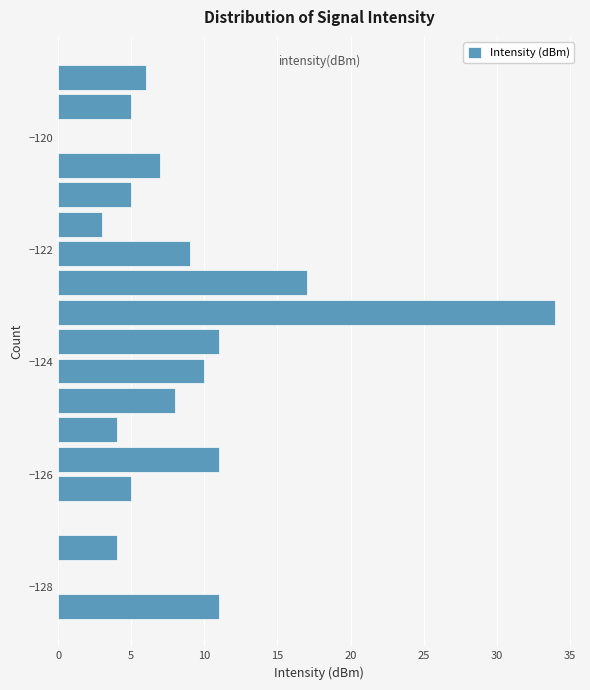

Read against the y-axis, roughly where is the centre of the longest bar?

-123.2